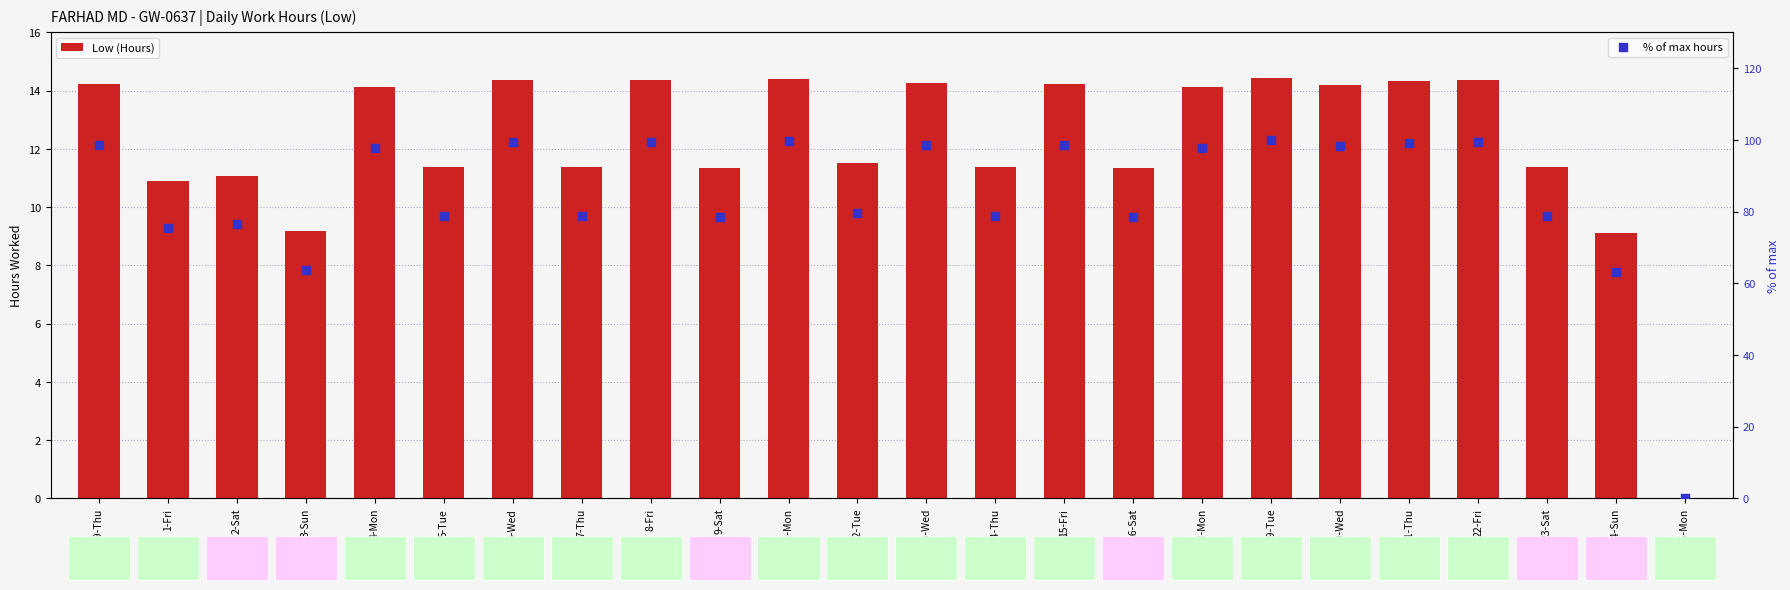

At which category is the sum across all series the highest?

19-Tue